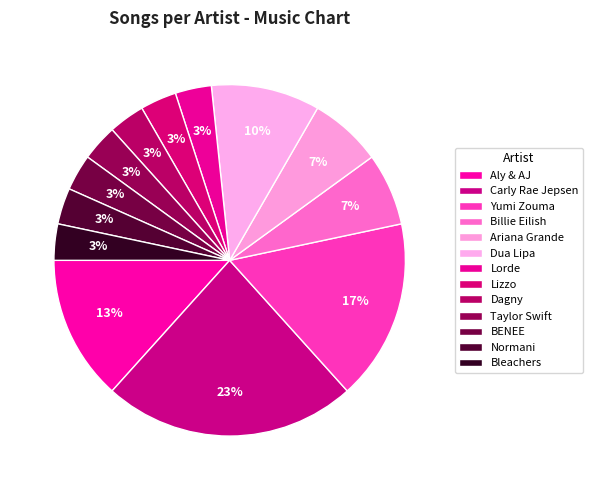

How many slices are in this pie chart?

13